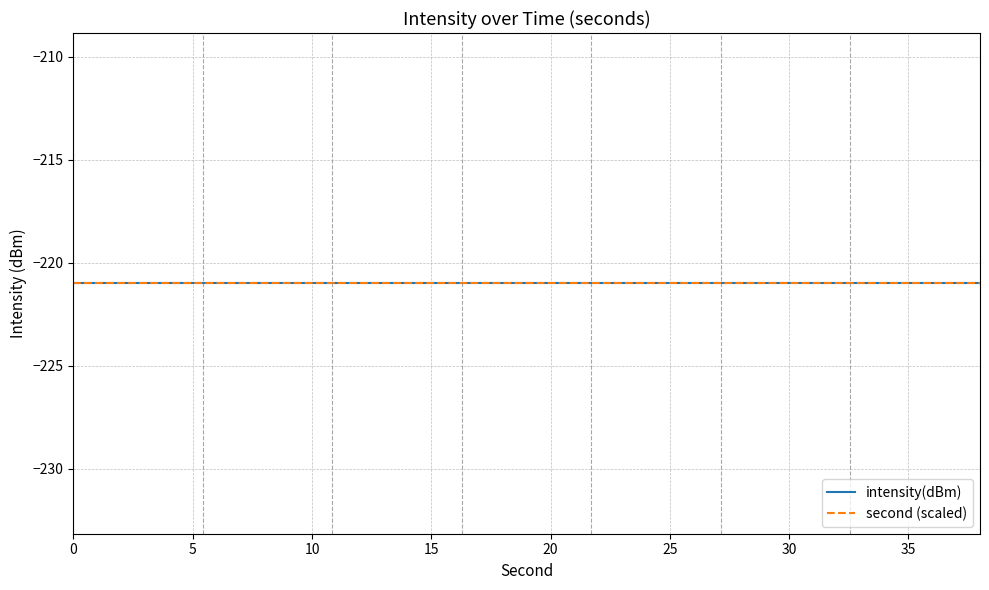

The value of intensity(dBm) at 26 is -94.0. True or false?

False